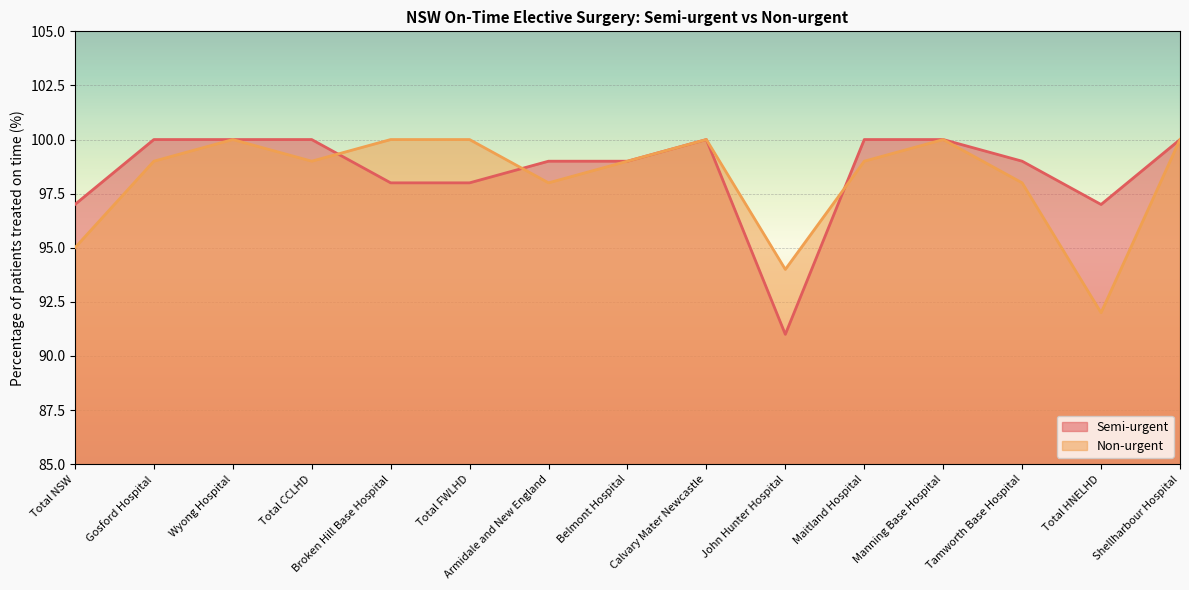

At which label does Non-urgent first exceed 99?

Wyong Hospital